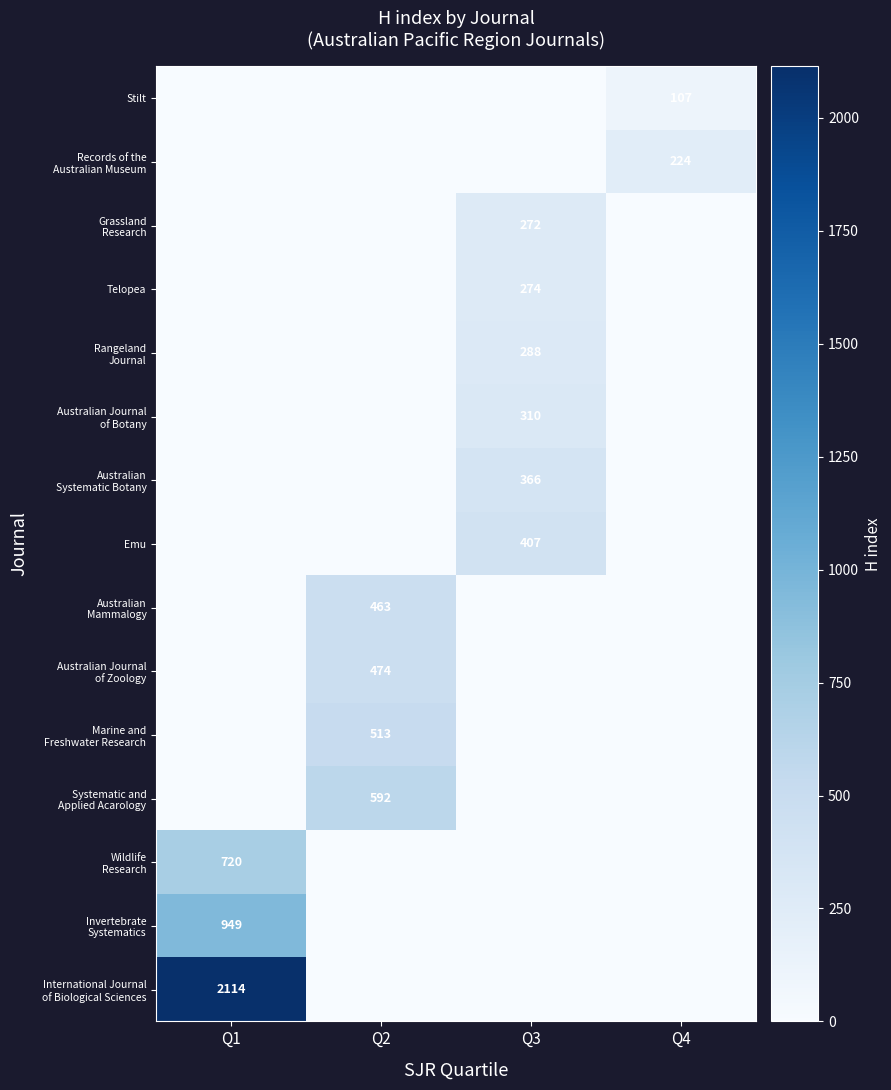

Is it true that Stilt equals 107 at Q4?

True